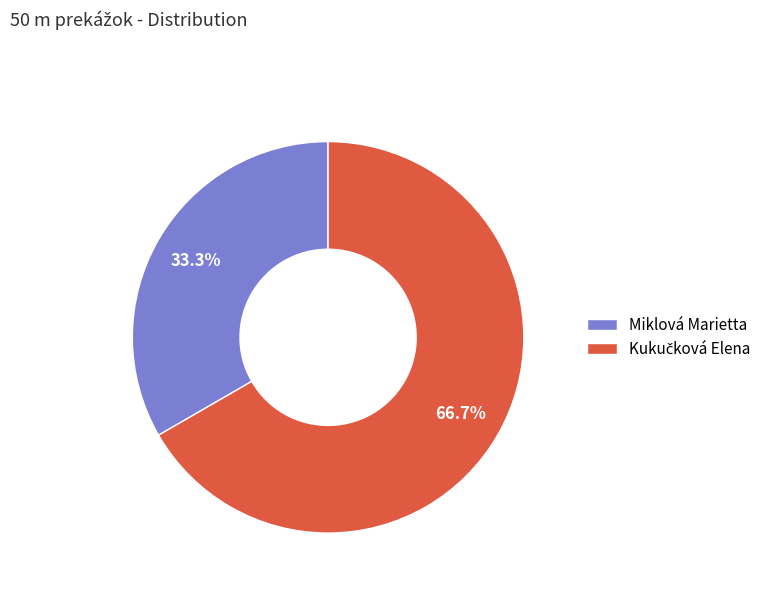

Which category has the smallest portion of the pie?

Miklová Marietta